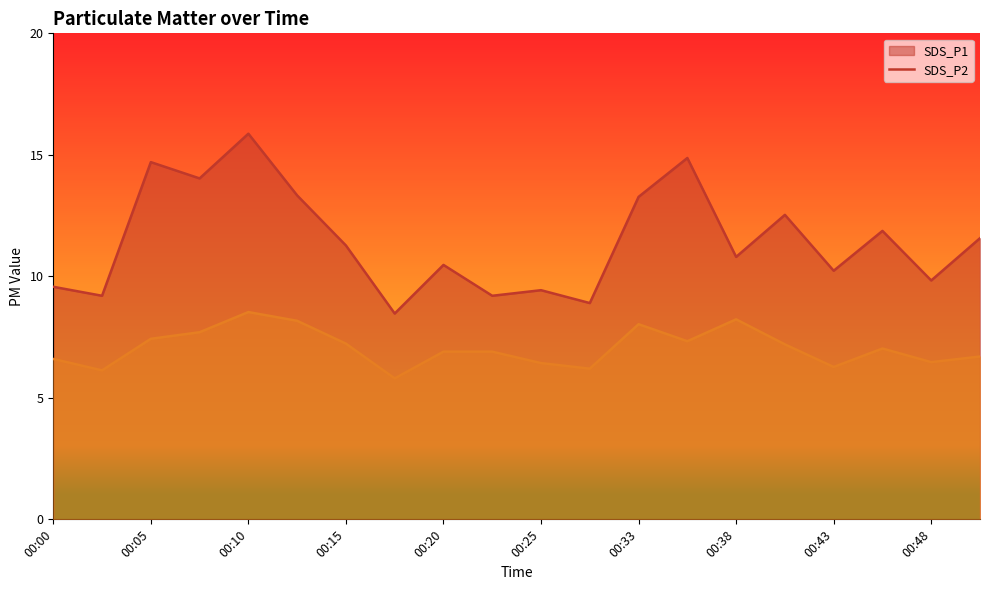

True or false: SDS_P2 line and SDS_P1 line intersect in this chart.

False